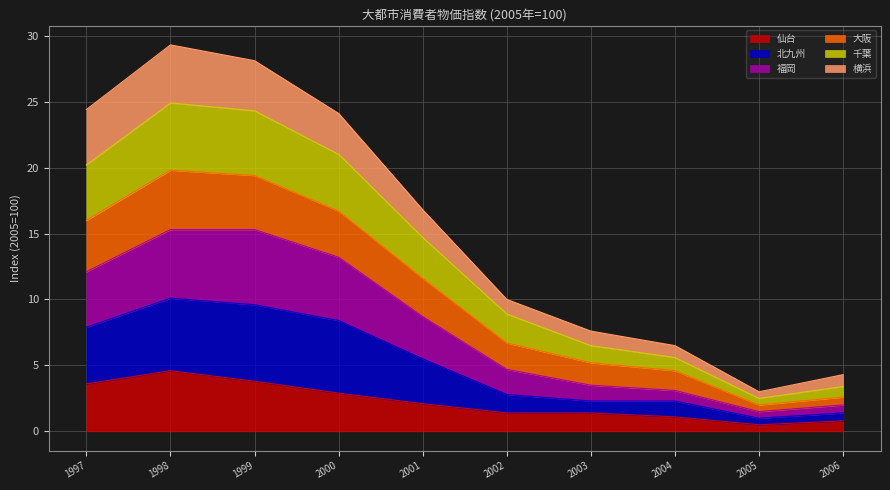

What is the total value across all series at 1999?

28.1